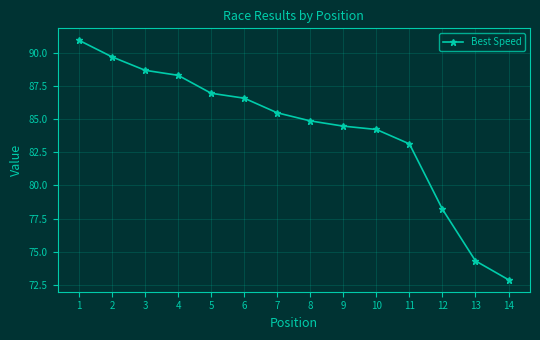

True or false: the data shows 145.8 at 8.

False